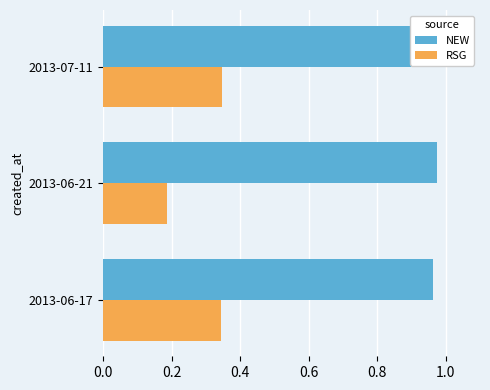

Which series has the widest spread of values?

RSG